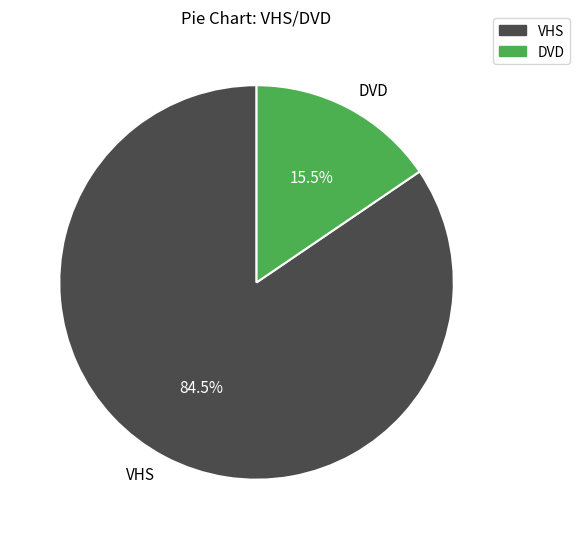

How many segments does this pie chart have?

2